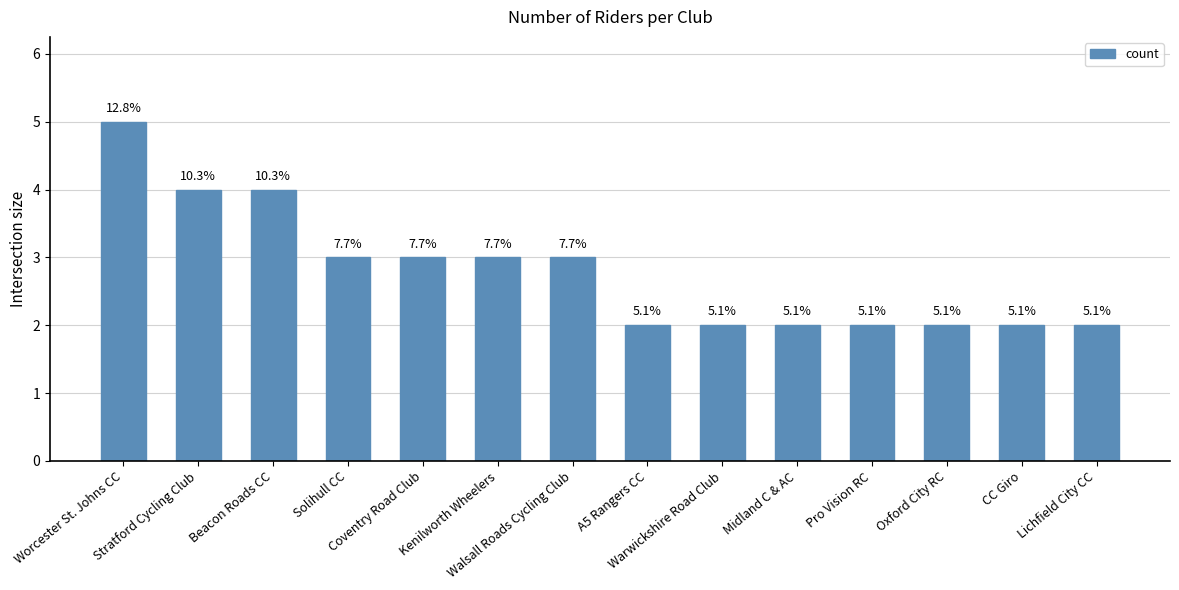

What is the difference between the maximum and minimum values?

3